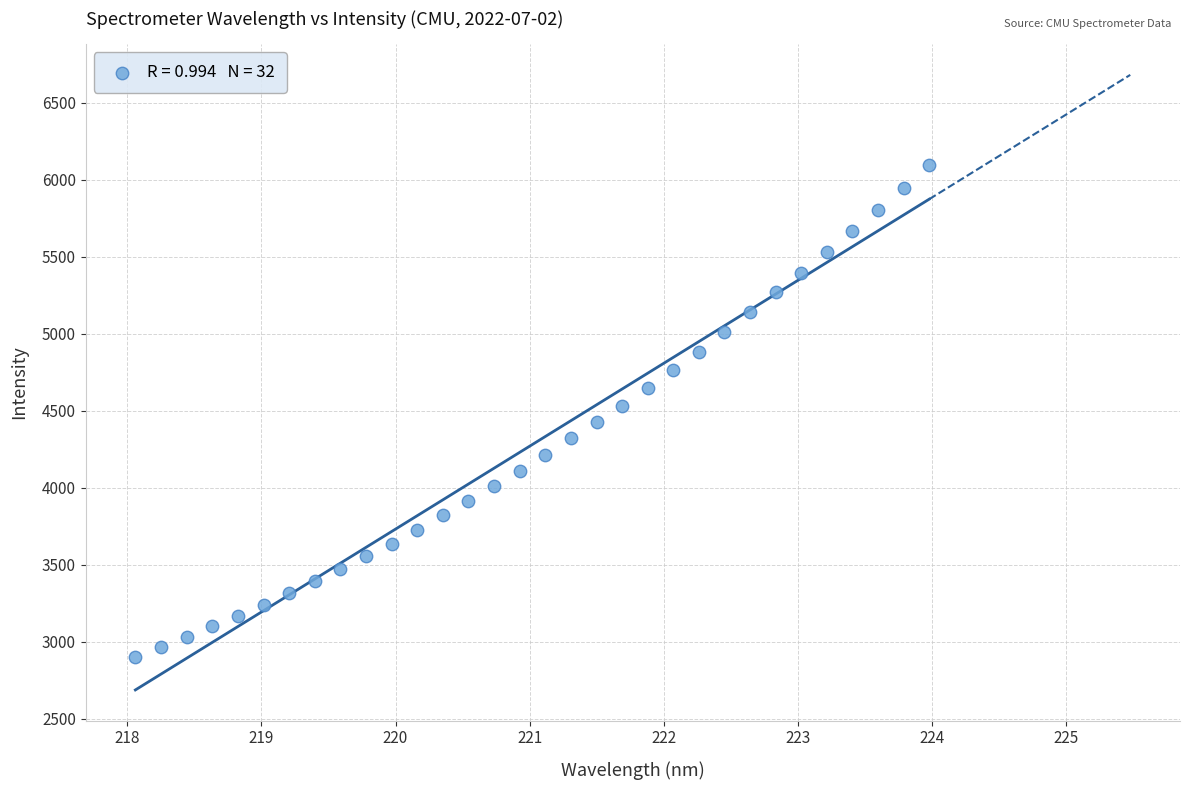

What is the range of Y values (max minus min)?

3193.1